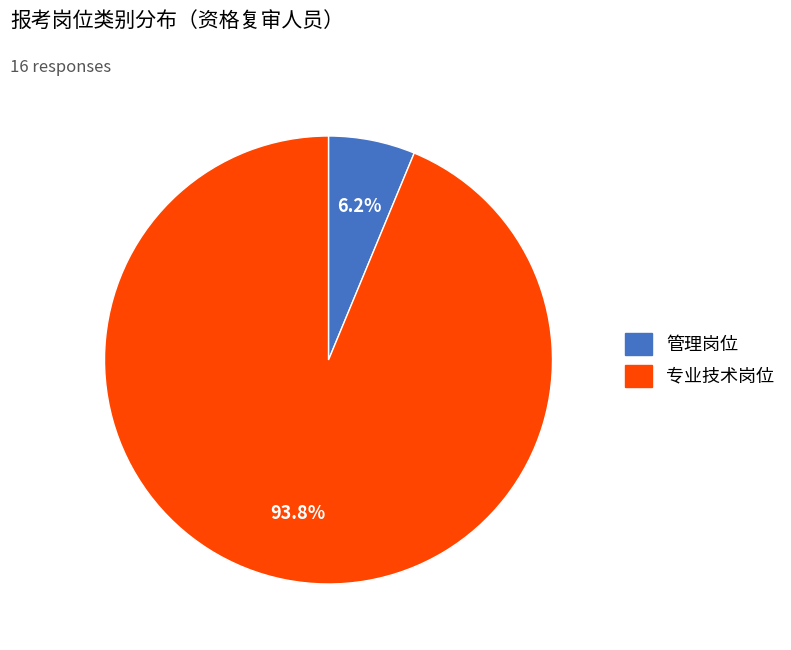

Which has a higher value, 管理岗位 or 专业技术岗位?

专业技术岗位